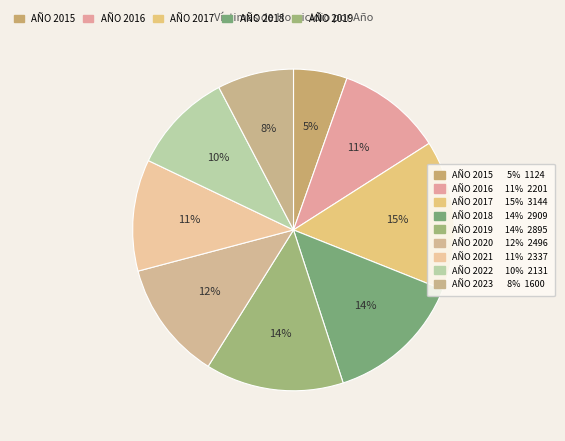

How many slices are in this pie chart?

9